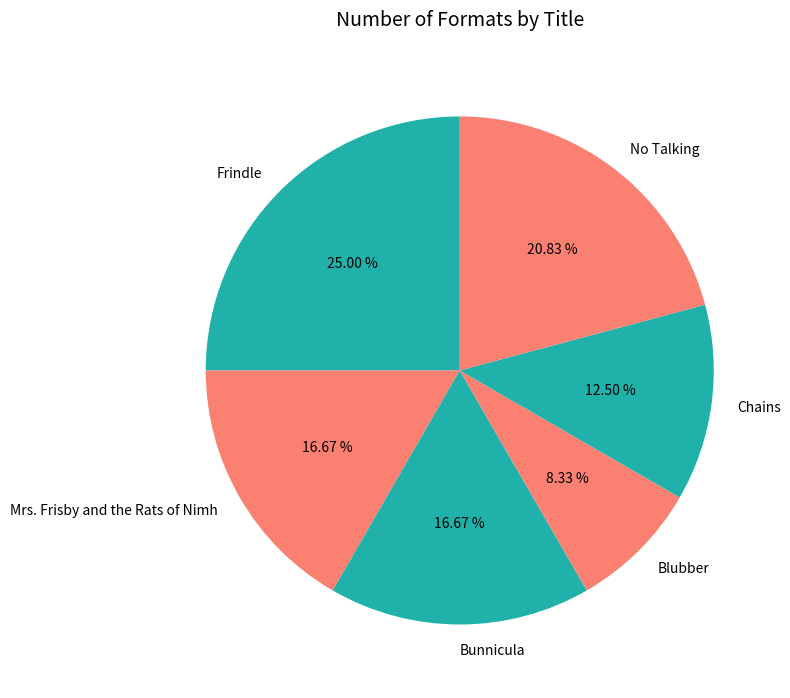

Which category has the smallest portion of the pie?

Blubber